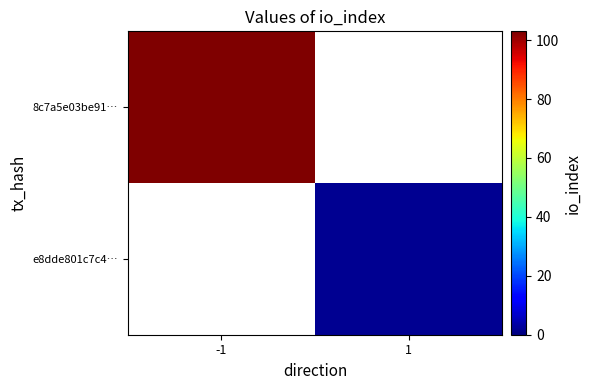

The e8dde801c7c4… series shows 2.7 at 1. True or false?

False